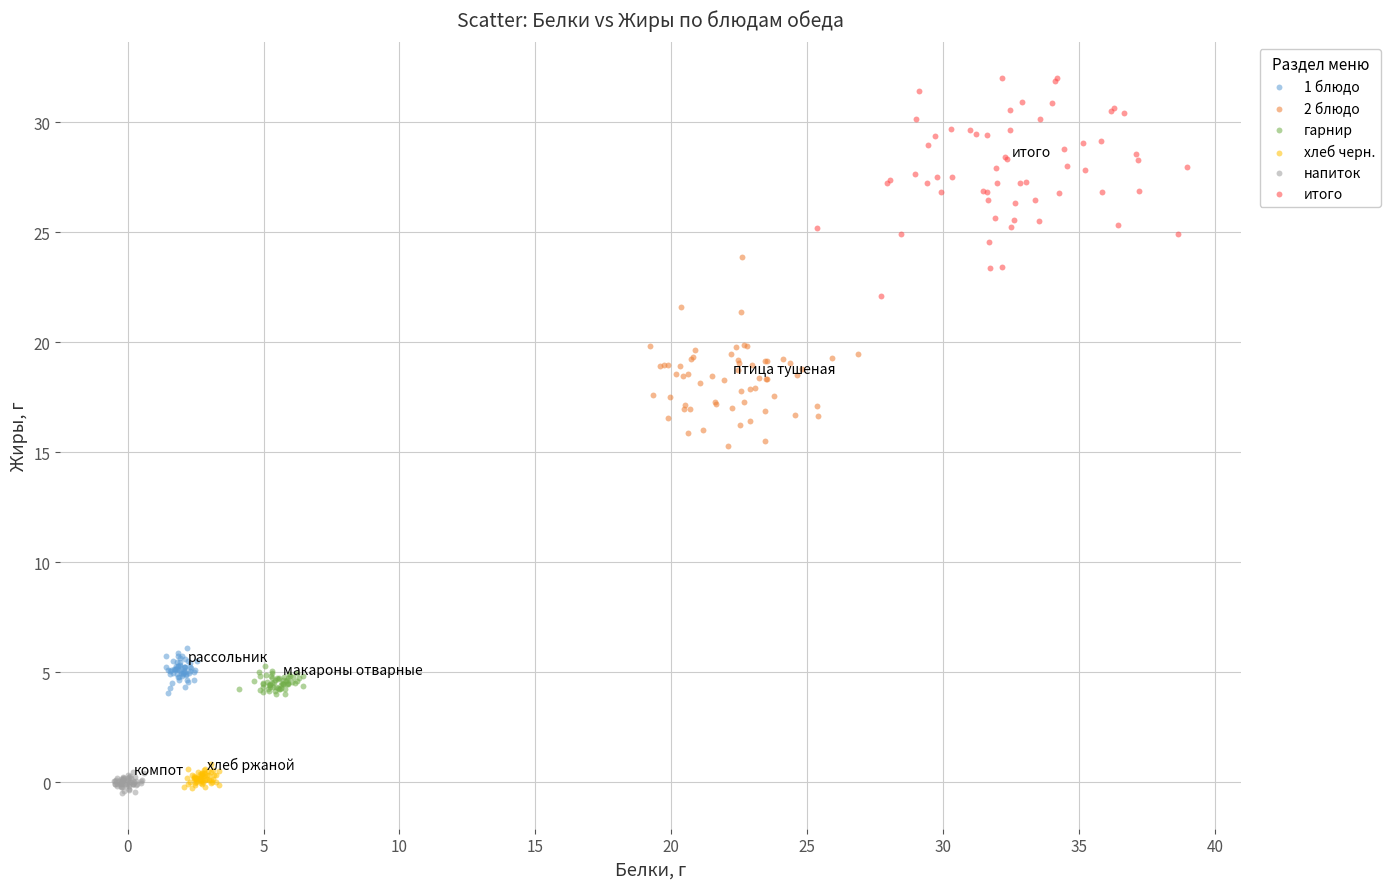

Which series contains the highest Y value?

итого